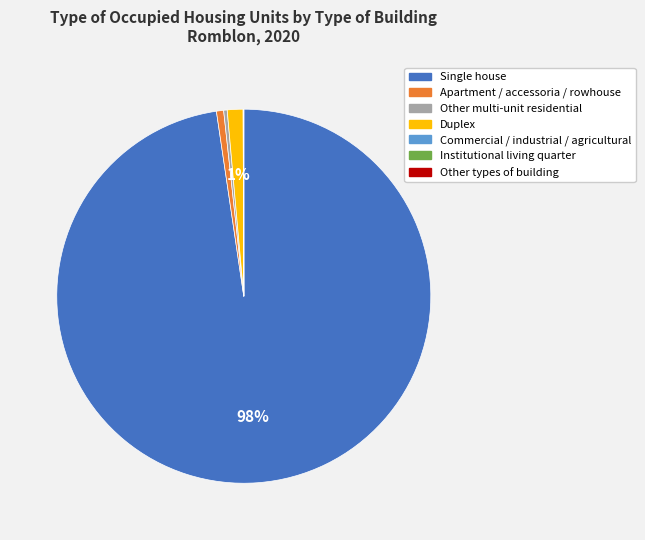

Does any single category account for the majority?

Yes